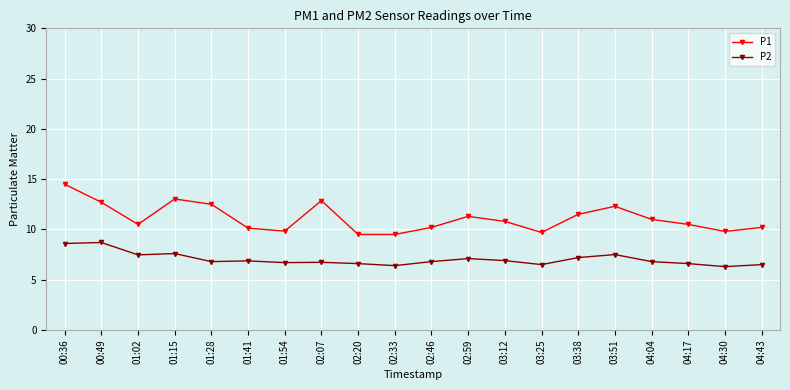

Which category has the highest value across all series?

00:36